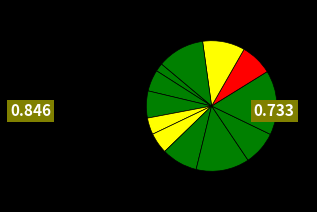

Which slice is the smallest?

1